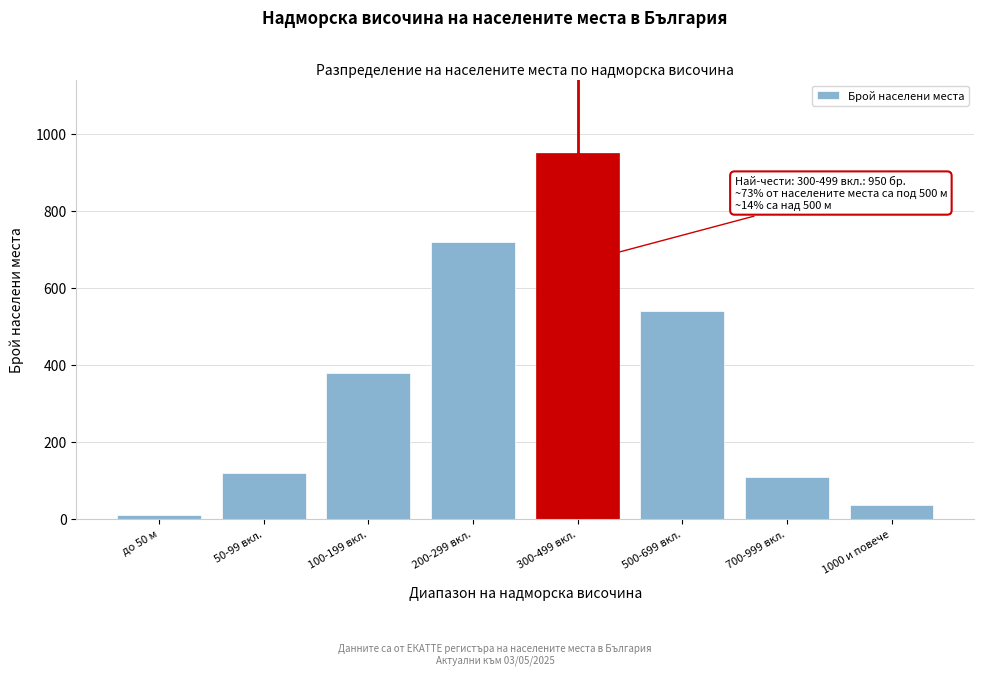

Reading right to left, what are all the values shown in this chart?

38	110	540	950	720	380	120	12